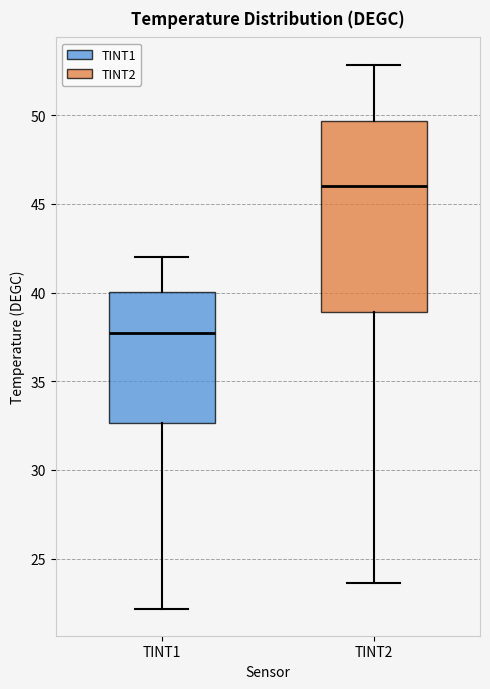

Which box is the tallest, from its lower edge to its upper edge?

TINT2